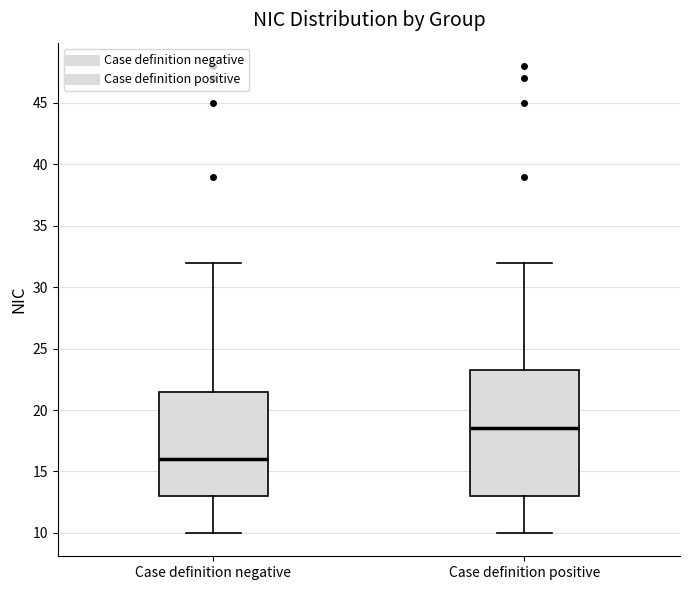

Reading left to right, read every box against the y-axis: the position of its median line, the range the box covers, and the ends of its whiskers. The values are not printed on the chart, so give them approximately, as read against the axis.

Case definition negative: median 16.0, box 13.0 to 21.5, whiskers 10.0 to 32.0
Case definition positive: median 18.5, box 13.0 to 23.5, whiskers 10.0 to 32.0